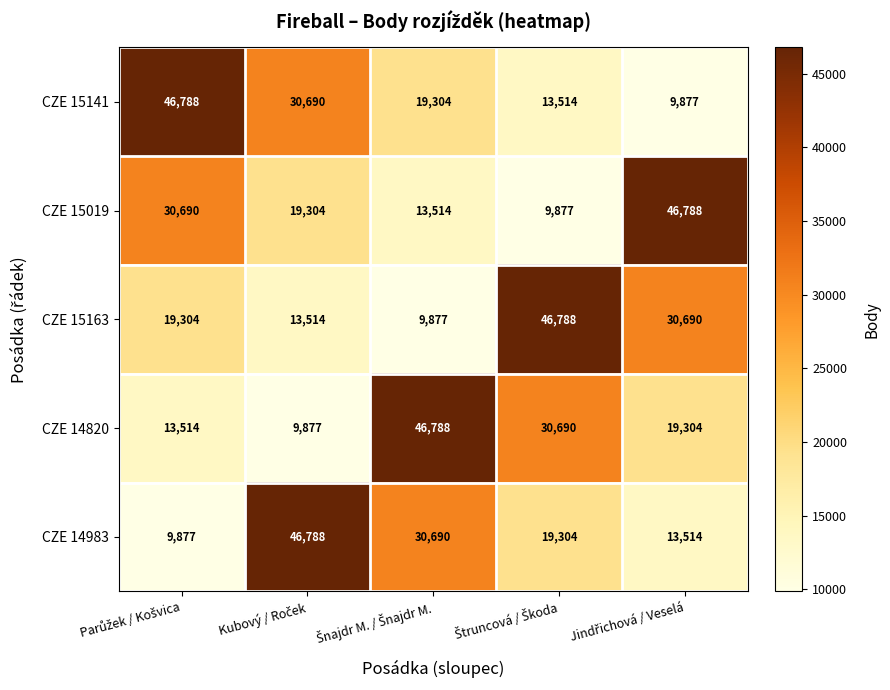

What is the minimum value for CZE 15141?

9877